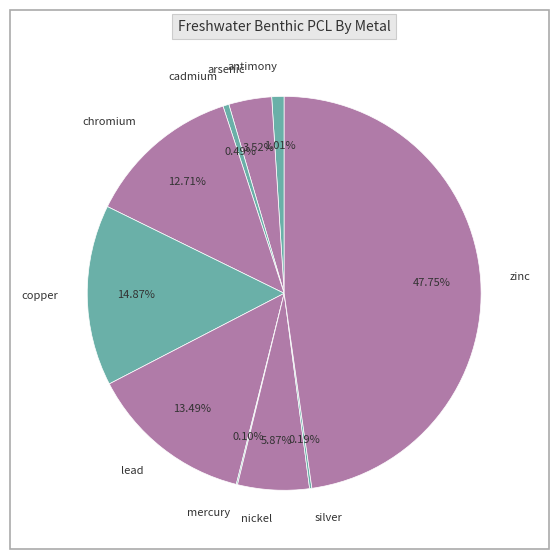

Do zinc and copper together represent more than half of the pie?

Yes